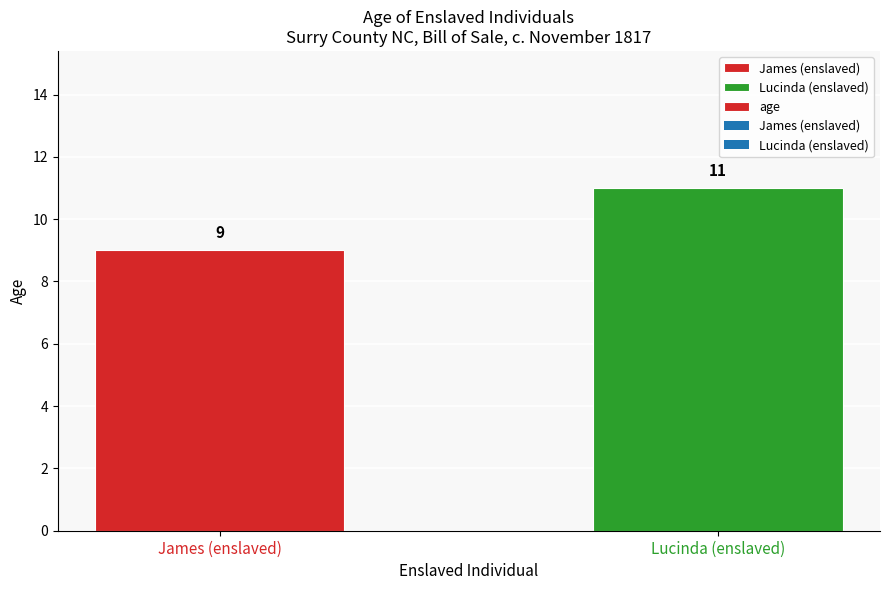

Count the number of categories in the chart.

2